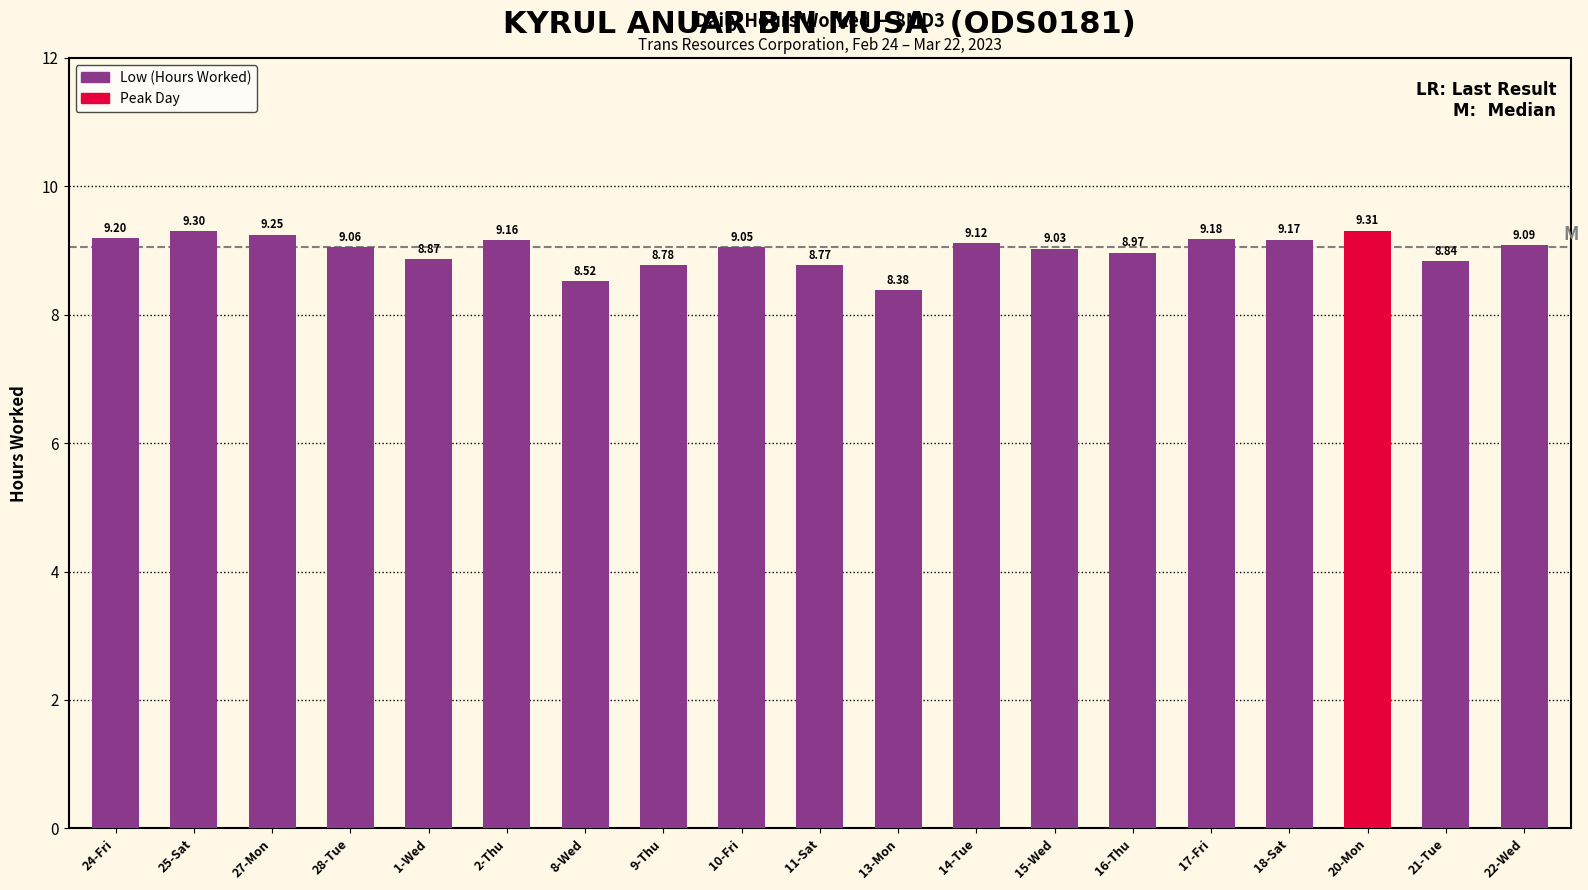

What is the average value?

9.0